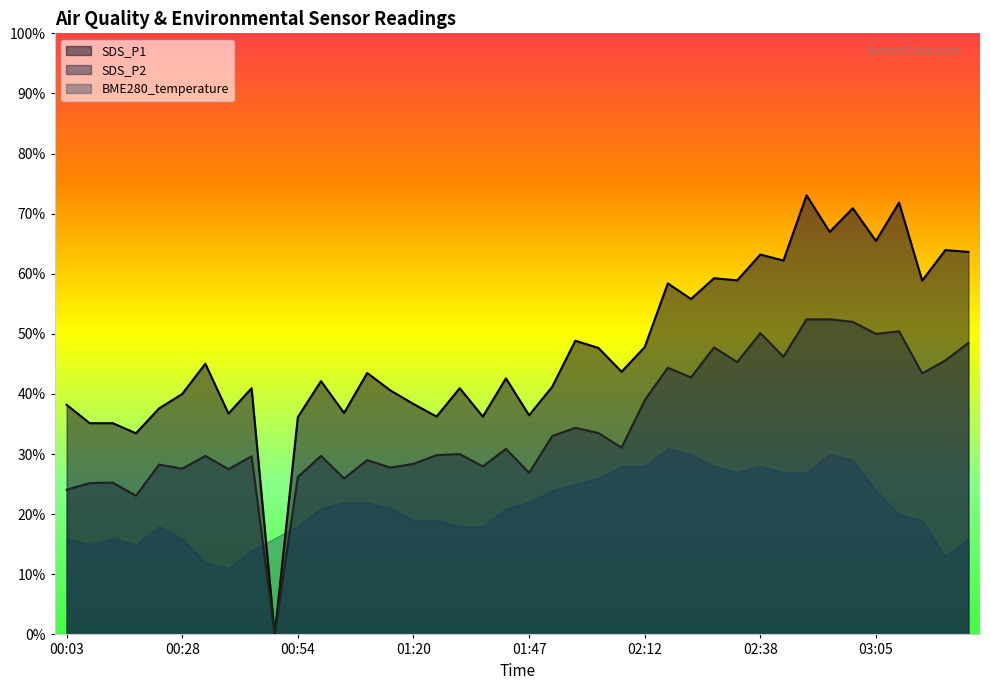

At which label is SDS_P1 closest to 36?

00:54